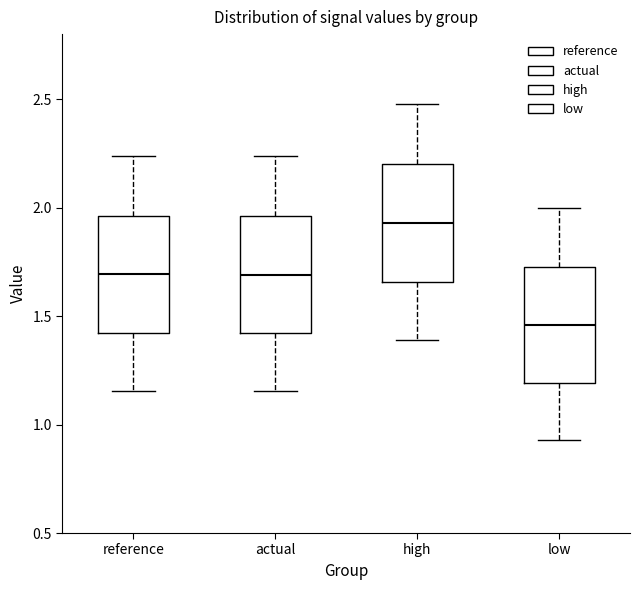

Reading left to right, transcribe this box plot: for each box, give where its median line is, the range the box spans, and where its two whiskers end, as read against the y-axis. The values are not printed on the chart, so give them approximately, as read against the axis.

reference: median 1.70, box 1.40 to 1.95, whiskers 1.15 to 2.25
actual: median 1.70, box 1.40 to 1.95, whiskers 1.15 to 2.25
high: median 1.95, box 1.65 to 2.20, whiskers 1.40 to 2.50
low: median 1.45, box 1.20 to 1.75, whiskers 0.95 to 2.00